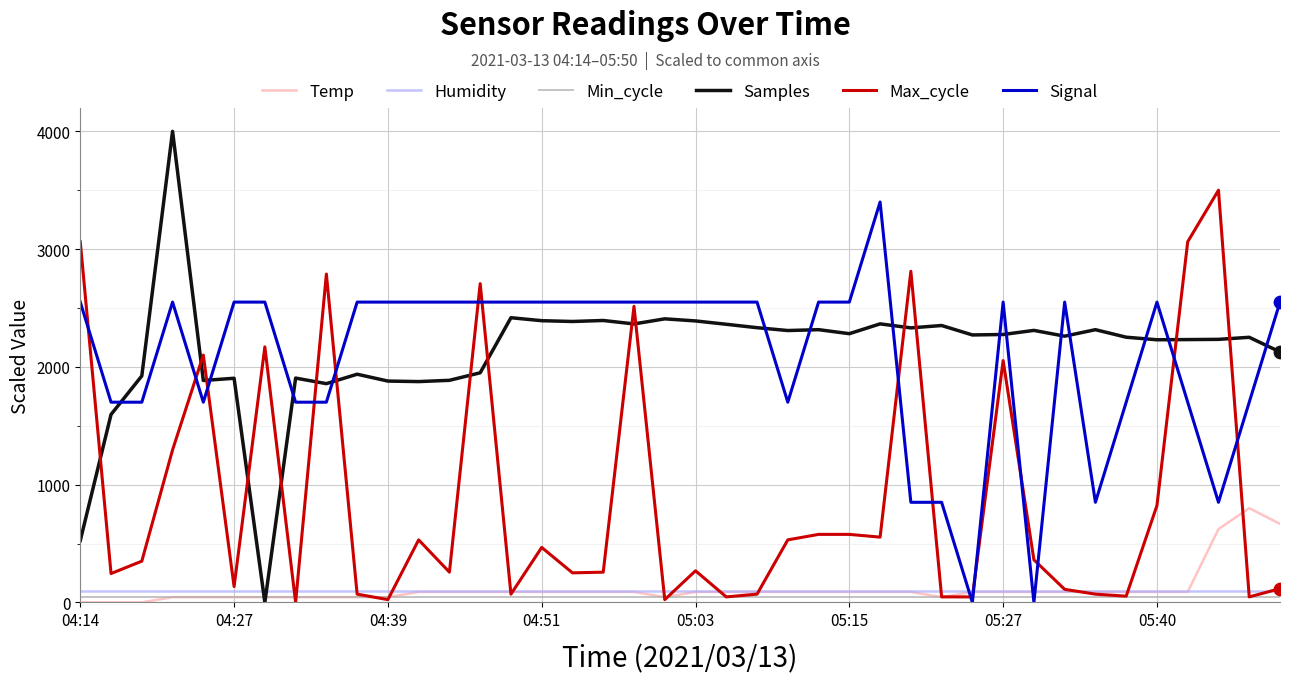

True or false: Min_cycle and Humidity intersect in this chart.

False